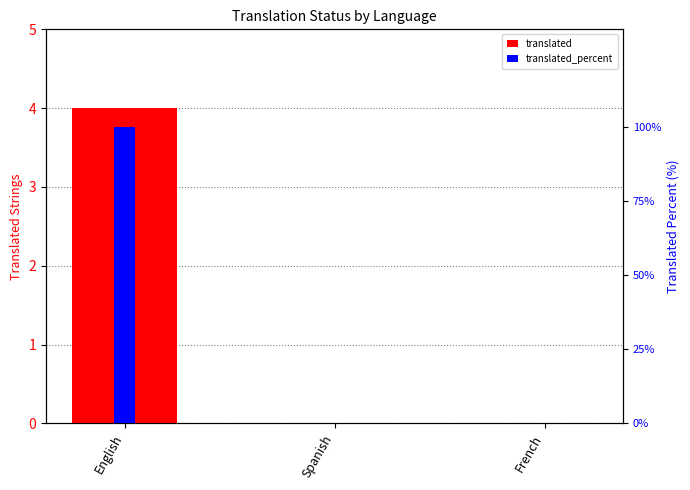

Rank the series by their maximum value, from lowest to highest.

translated, translated_percent